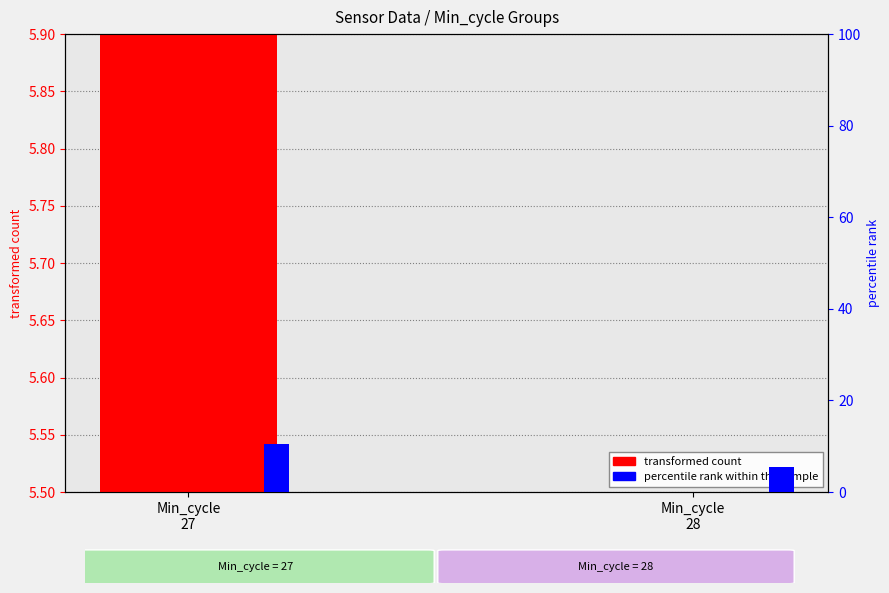

At how many categories does at least one series exceed 9?

1